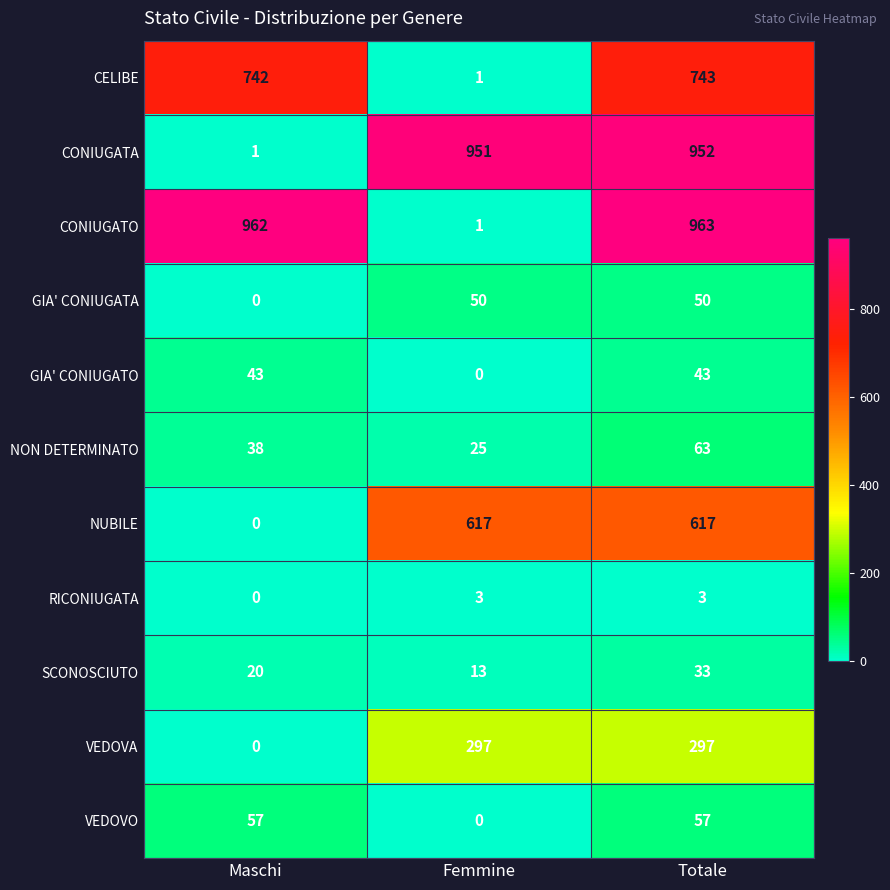

What is the difference between the highest and lowest values at Femmine?

951